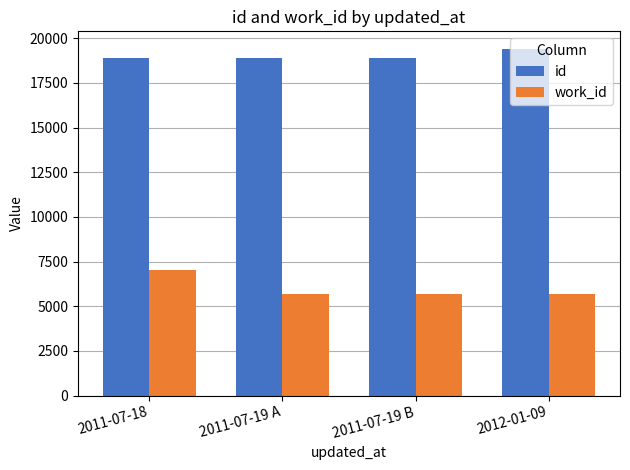

Which series has the largest range (max minus min)?

work_id